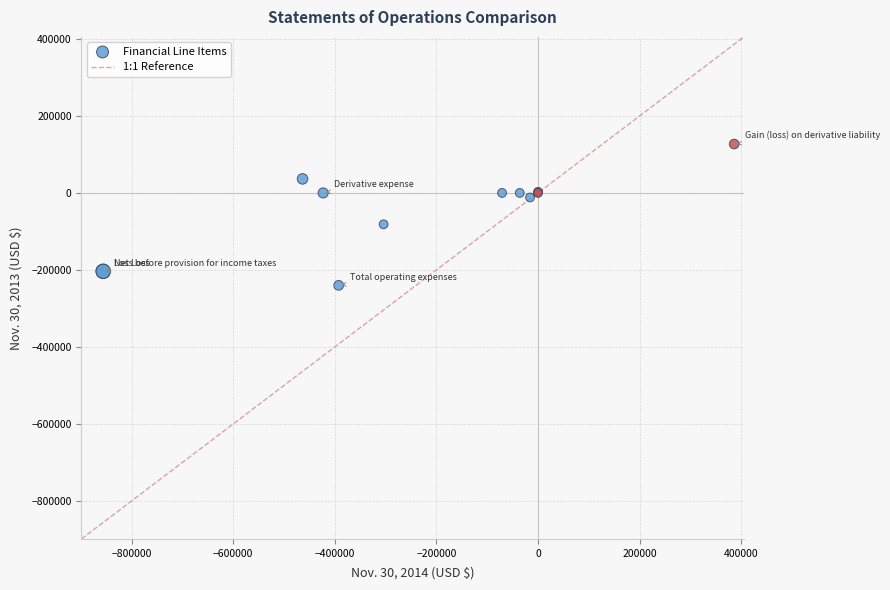

What Y value in the scatter plot is closest to -56567?

-81482